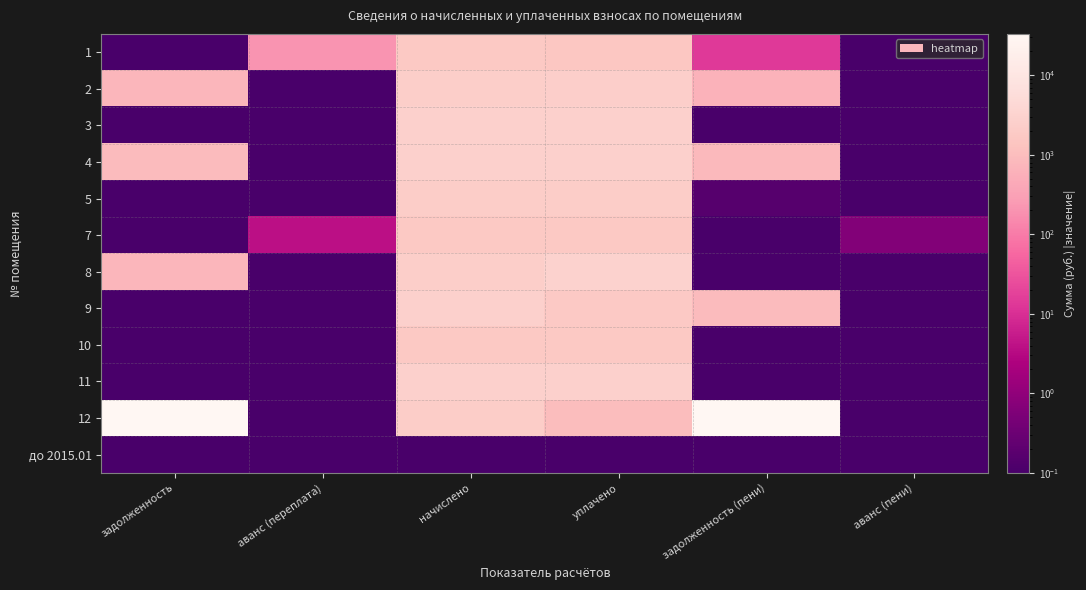

At задолженность (пени), list the series in order from largest to smallest.

12, 9, 4, 2, 1, 5, 3, 7, 8, 10, 11, до 2015.01